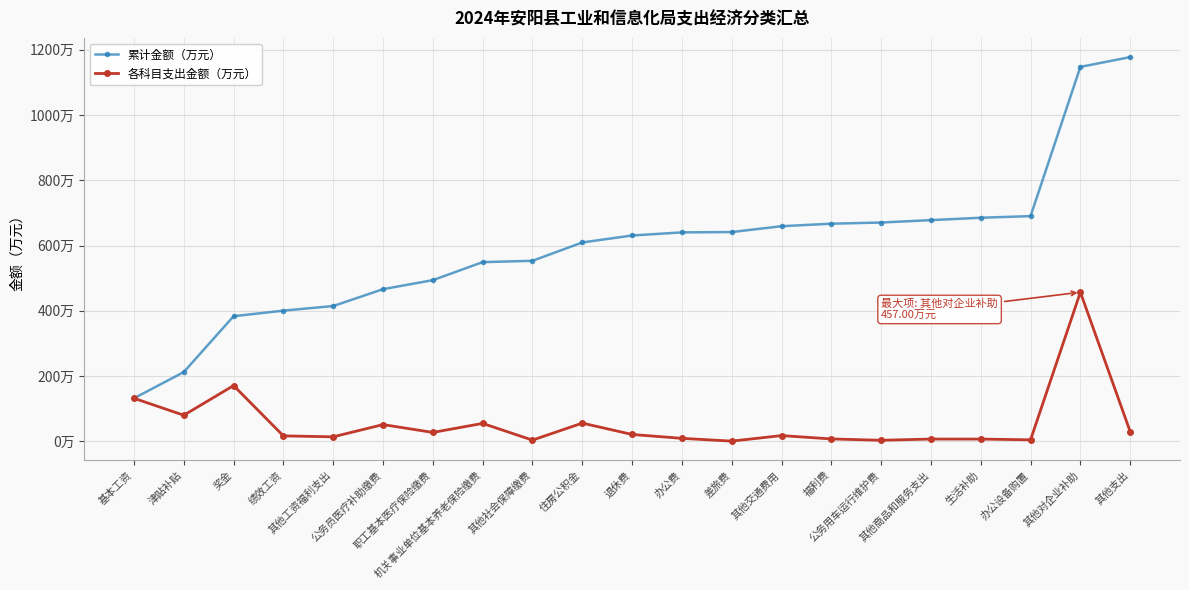

What is the total value across all series at 其他社会保障缴费?

557.3